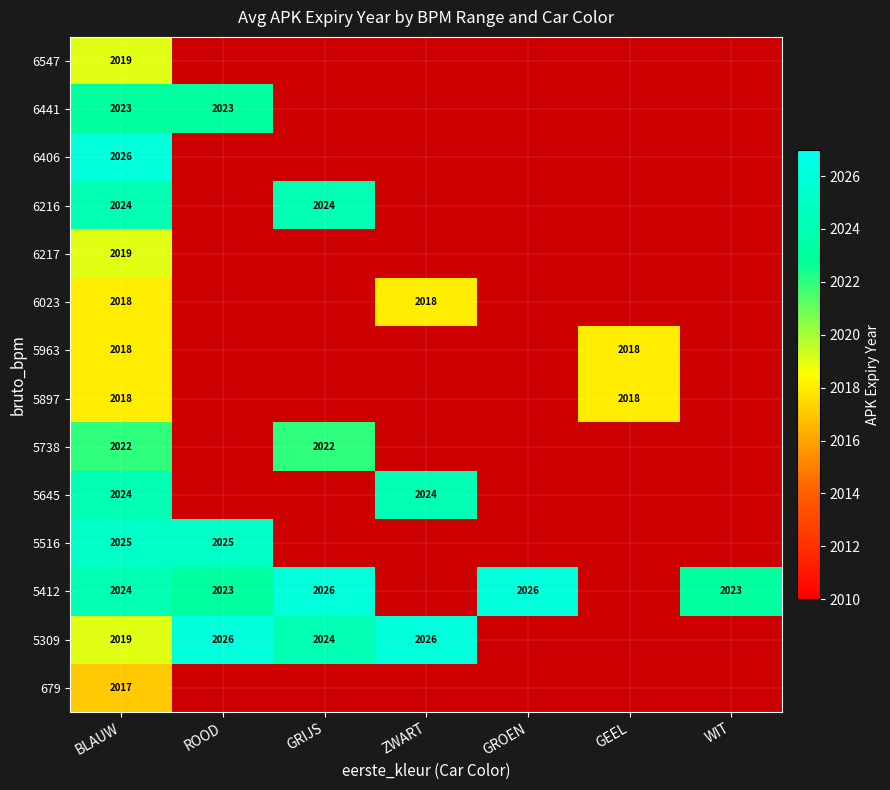

What is the total value across all series at BLAUW?

28296